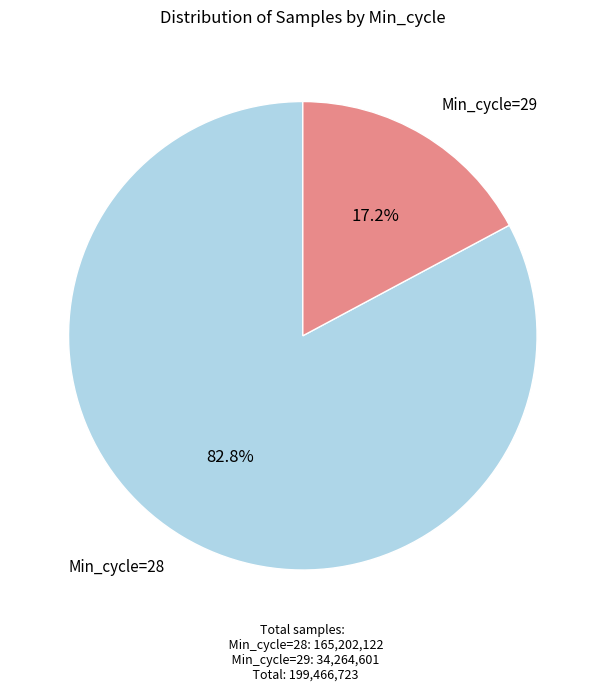

Is there any slice that represents more than half of the pie?

Yes